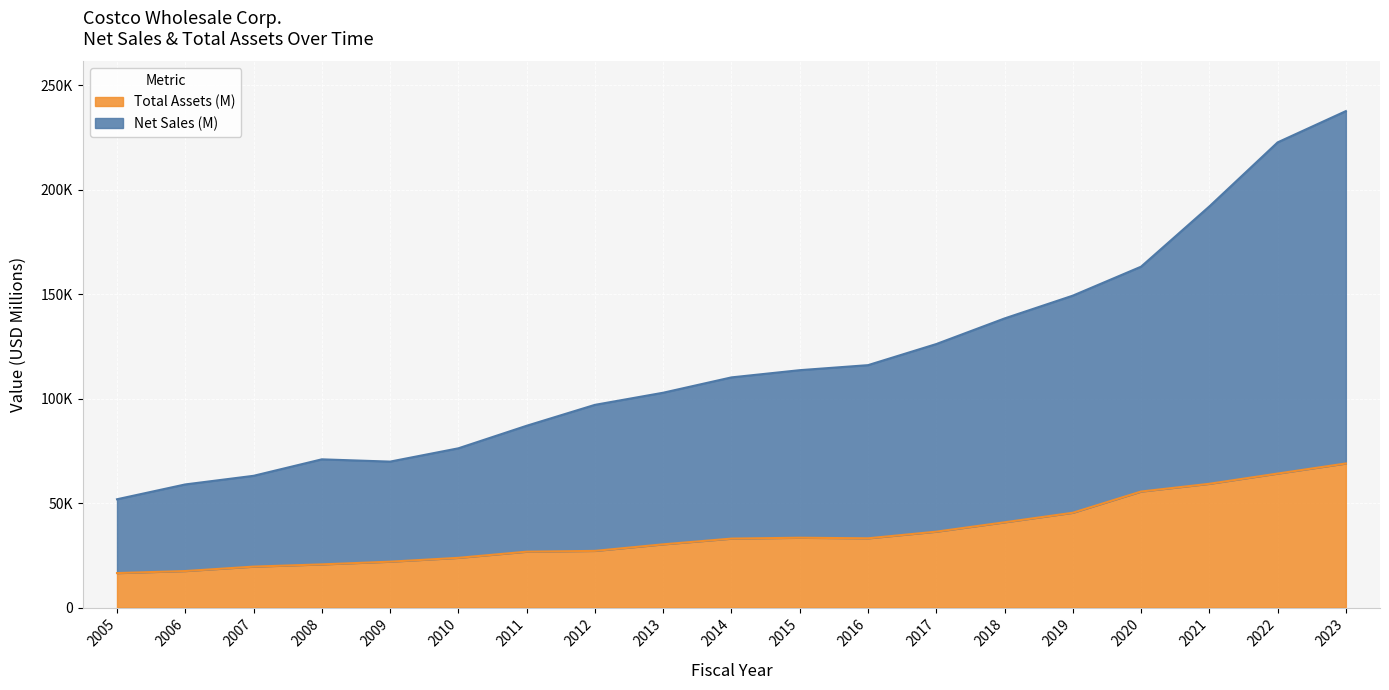

How many lines are shown in the chart?

2